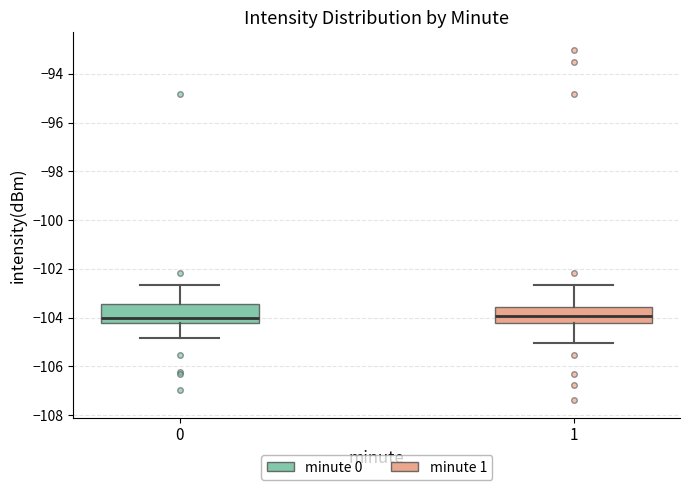

Reading left to right, read every box against the y-axis: the position of its median line, the range the box covers, and the ends of its whiskers. The values are not printed on the chart, so give them approximately, as read against the axis.

0: median -104.0, box -104.2 to -103.4, whiskers -104.8 to -102.6
1: median -104.0, box -104.2 to -103.6, whiskers -105.0 to -102.6